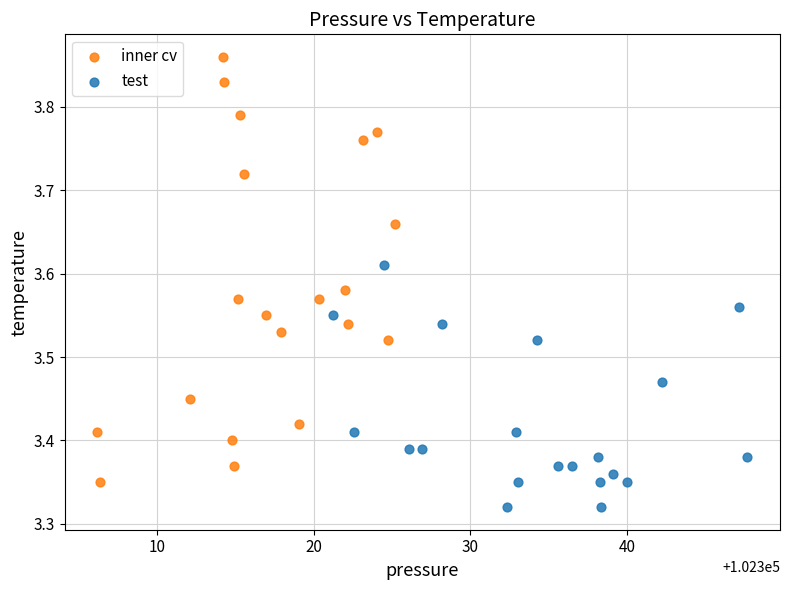

Which series has the largest Y range (max minus min)?

inner cv